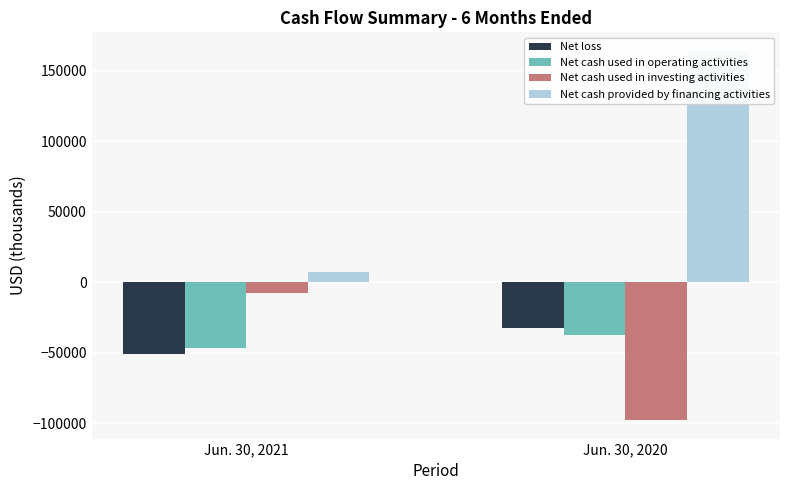

Is it true that Net cash provided by financing activities equals 1746 at Jun. 30, 2021?

False